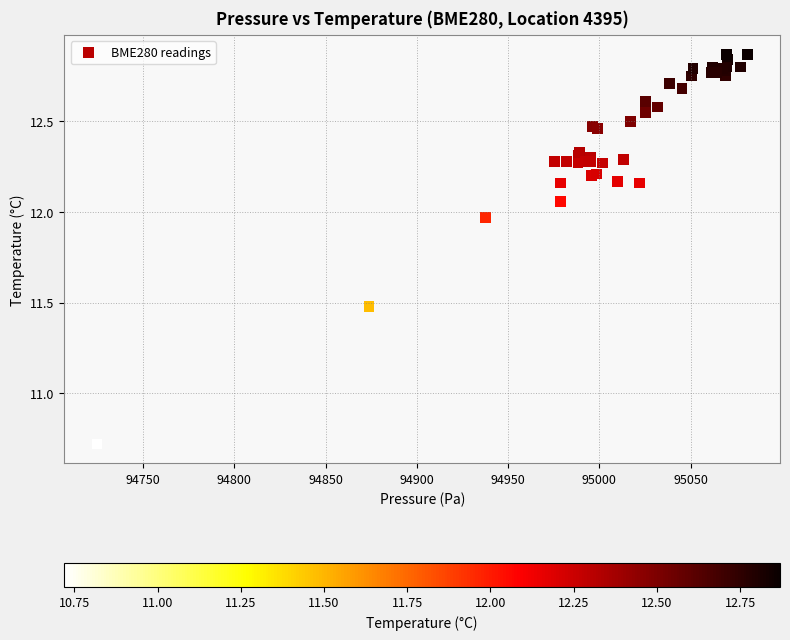

What Y value in the scatter plot is closest to 11?

10.7